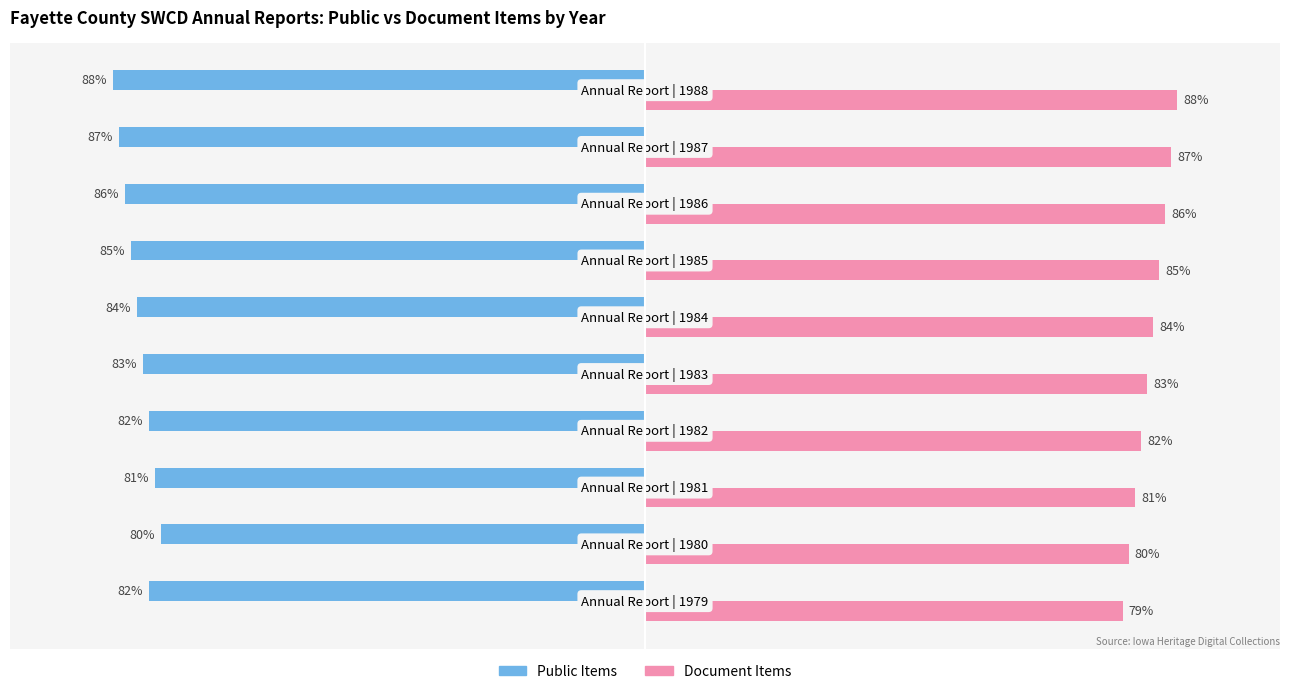

Rank the series by their maximum value, from lowest to highest.

Public Items, Document Items